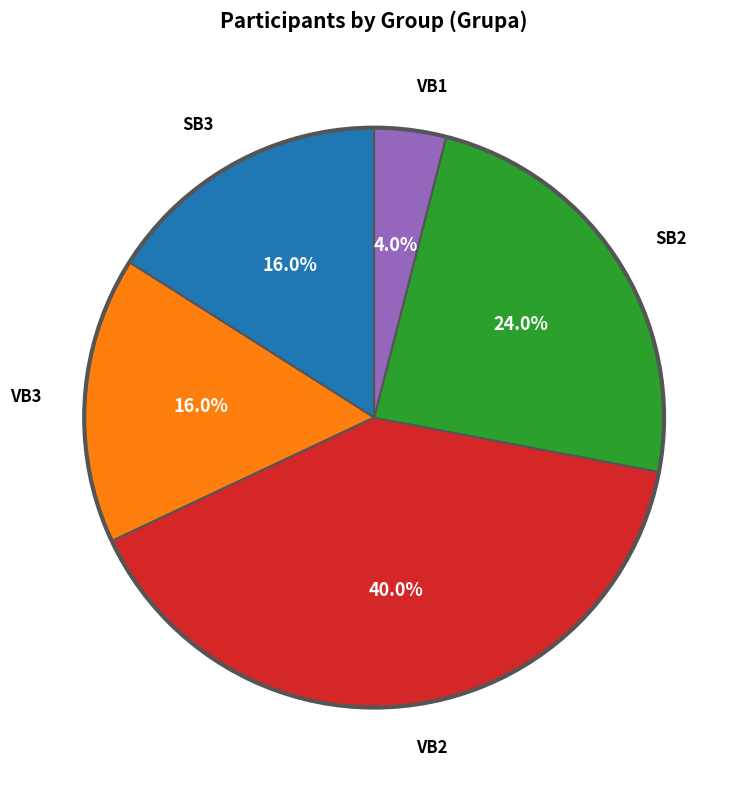

Count the number of slices in the pie.

5